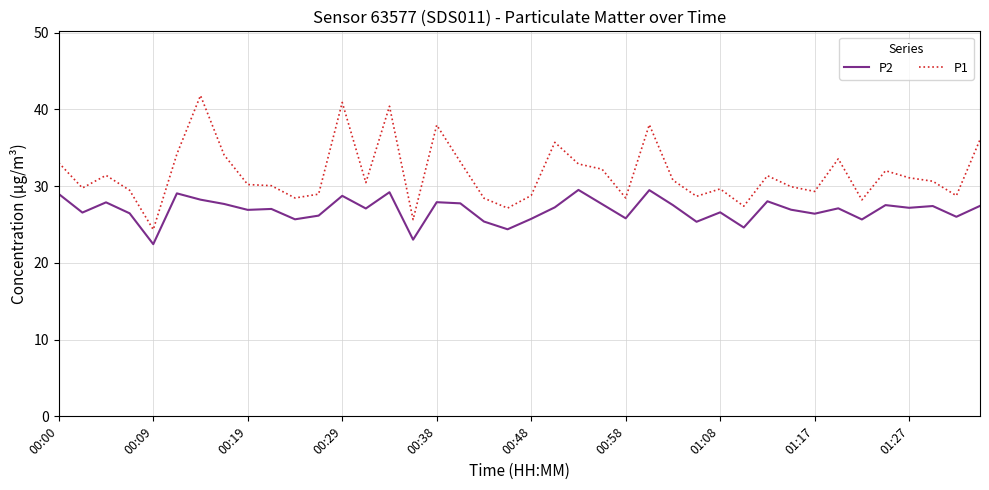

List the series in order of their overall mean, highest first.

P1, P2